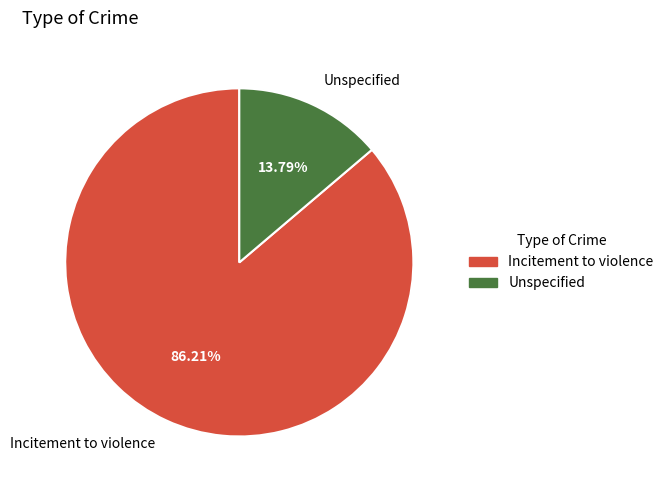

What percentage is the Unspecified slice, to the nearest percent?

14%